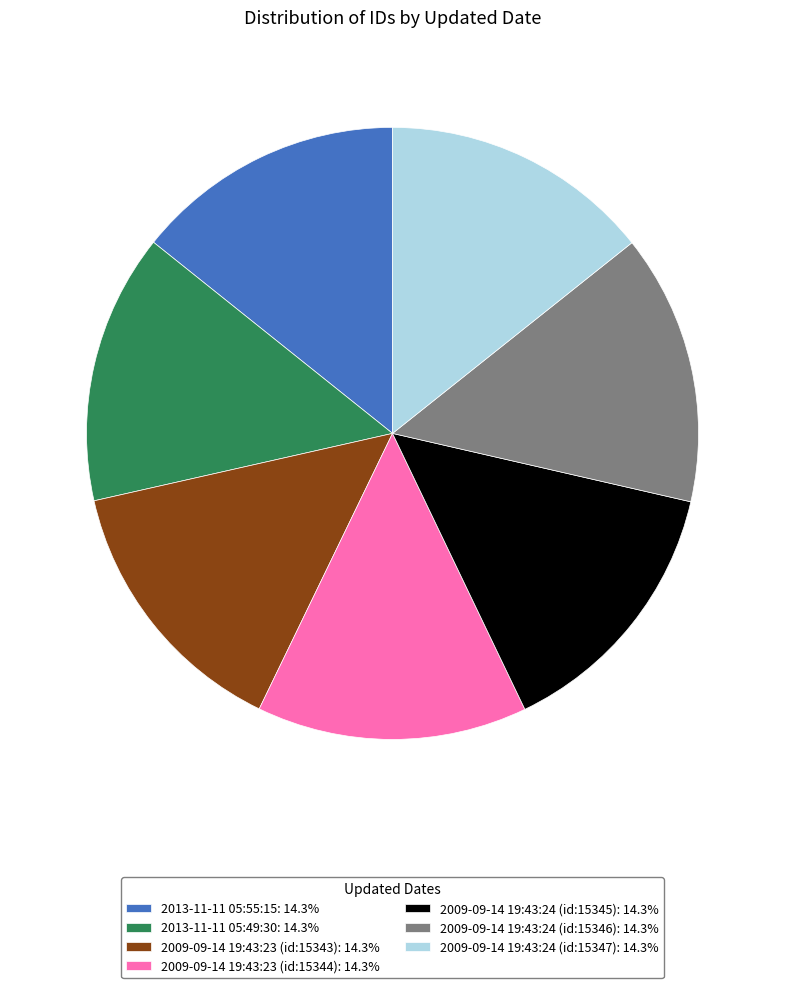

What is the ratio of the value at 2009-09-14 19:43:24 (id:15346): 14.3% to the value at 2009-09-14 19:43:24 (id:15345): 14.3%?

1.0